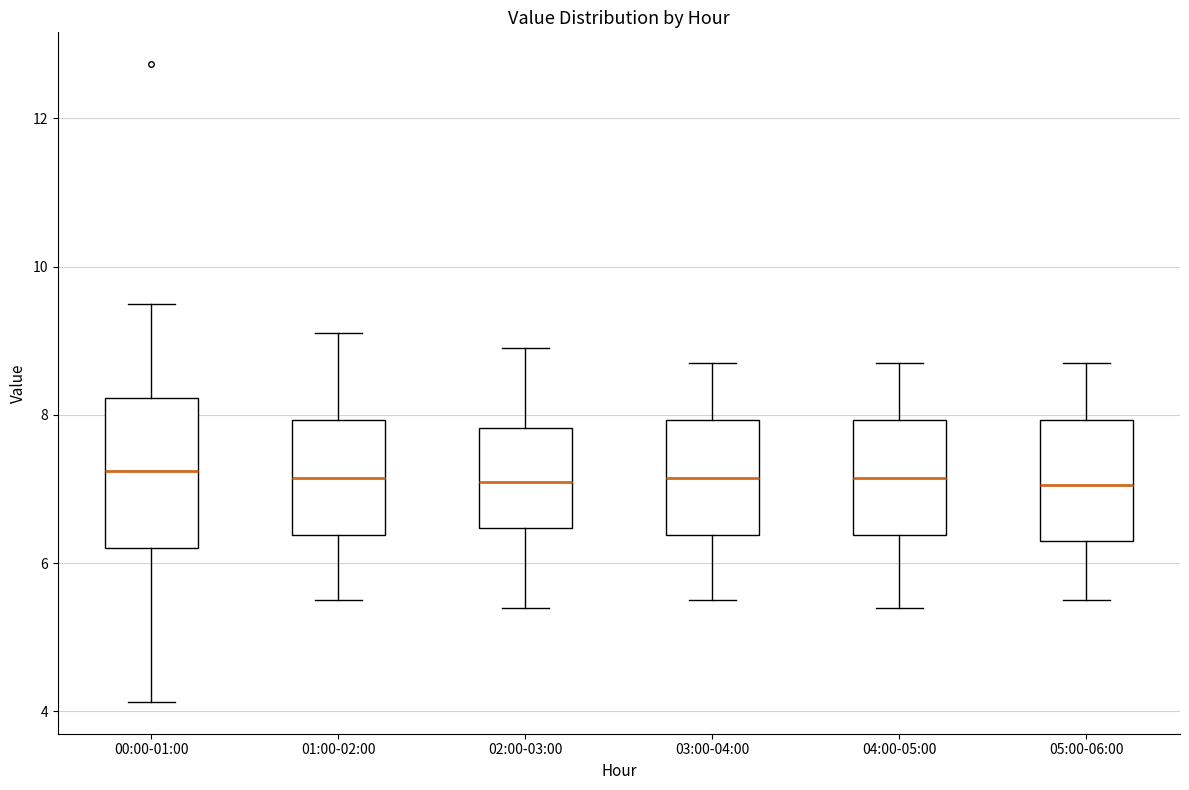

Where does the lower whisker of the box for 04:00-05:00 end on the y-axis? The values are not printed on the chart, so give them approximately, as read against the axis.

5.4